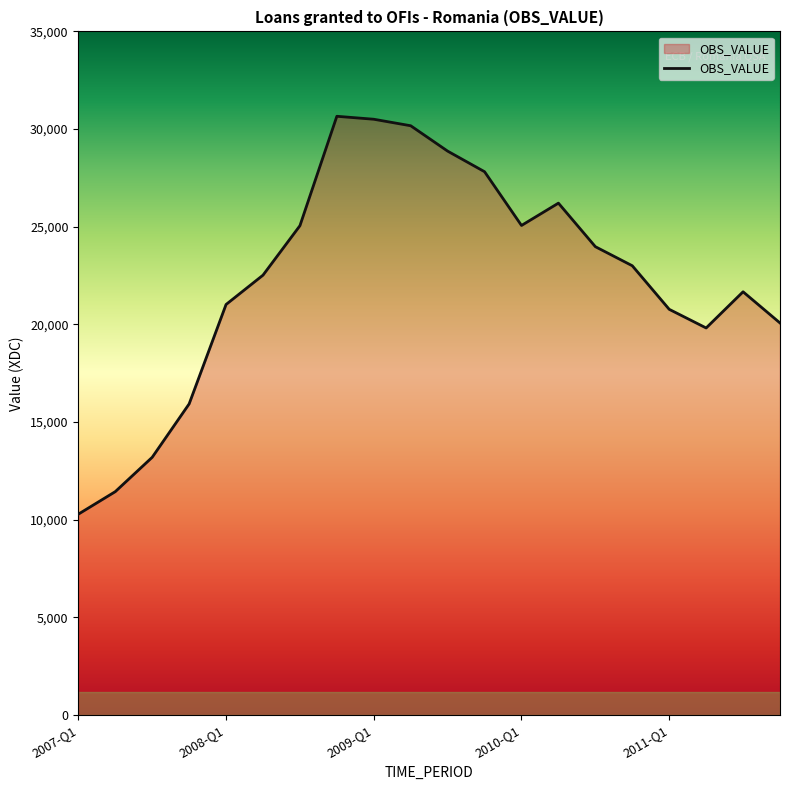

What is the minimum value shown in the chart?

10288.1